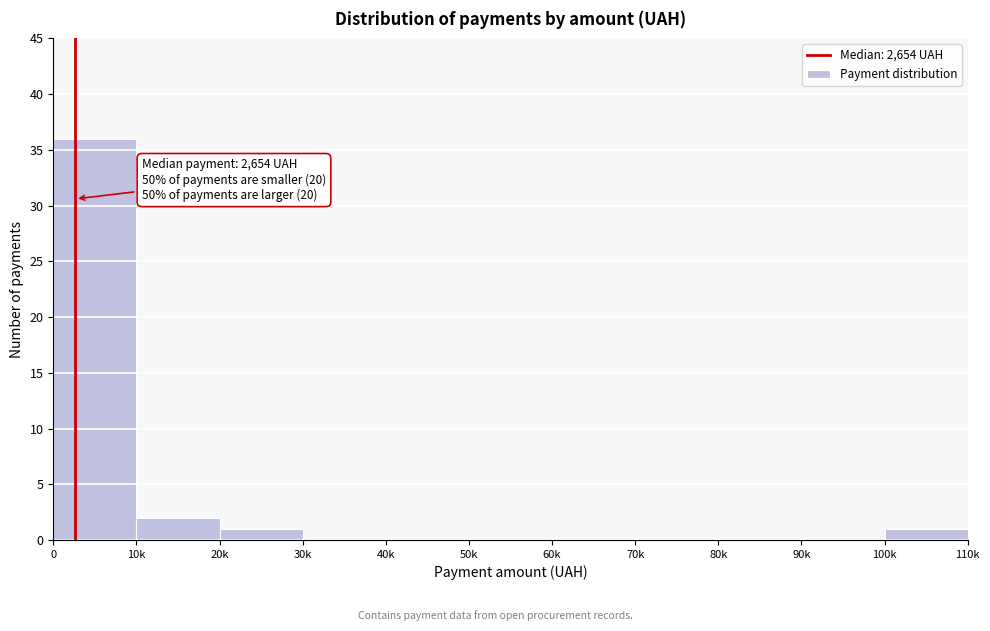

Reading left to right, what are all the values shown in this chart?

0=36	10k=2	20k=1	30k=0	40k=0	50k=0	60k=0	70k=0	80k=0	90k=0	100k=1